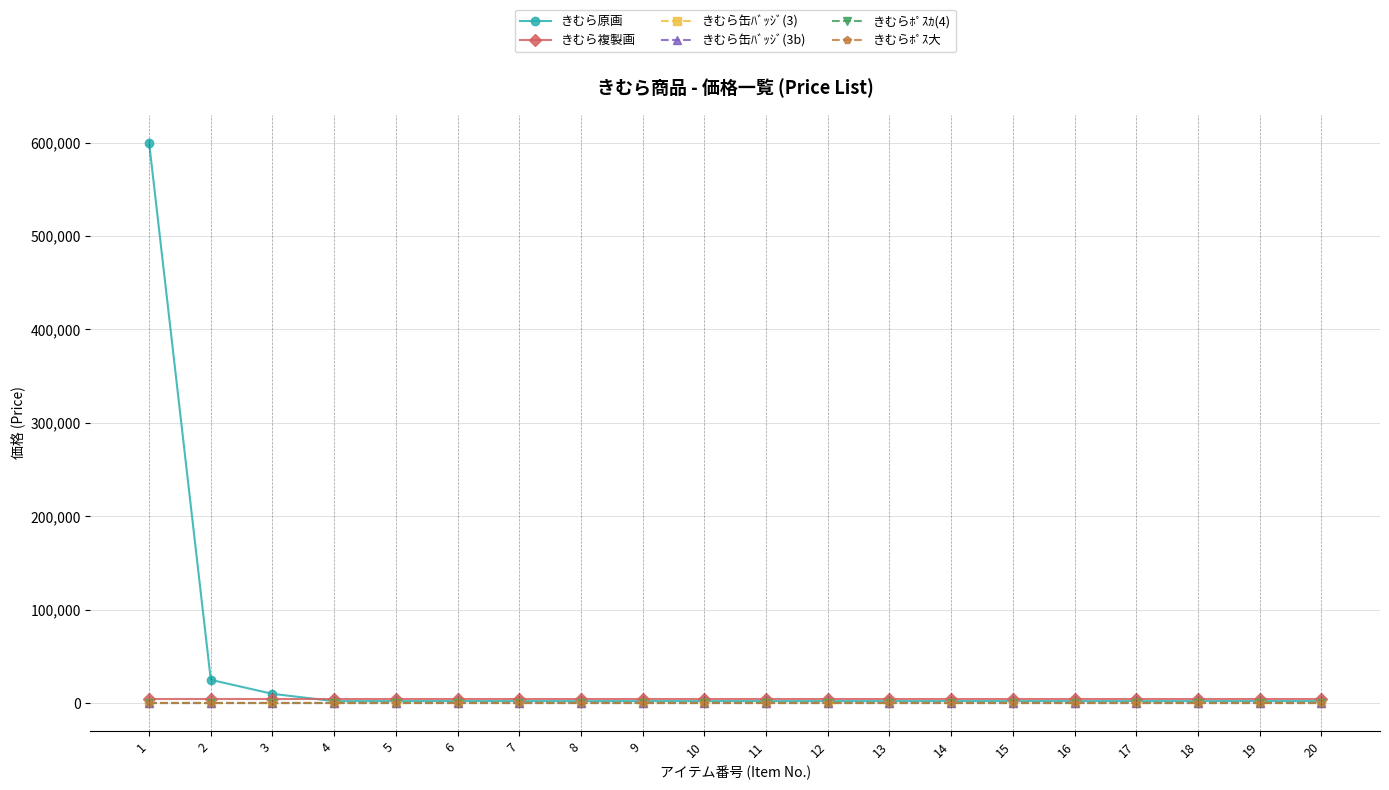

At how many categories does at least one series exceed 572632?

1